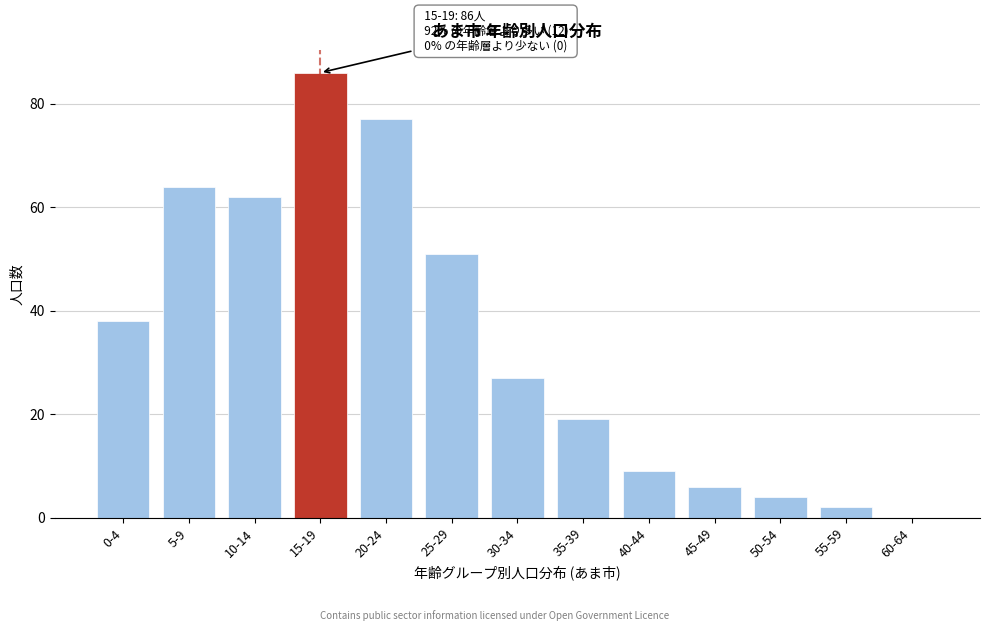

Reading right to left, extract all data points from this chart.

60-64=0	55-59=2	50-54=4	45-49=6	40-44=9	35-39=19	30-34=27	25-29=51	20-24=77	15-19=86	10-14=62	5-9=64	0-4=38